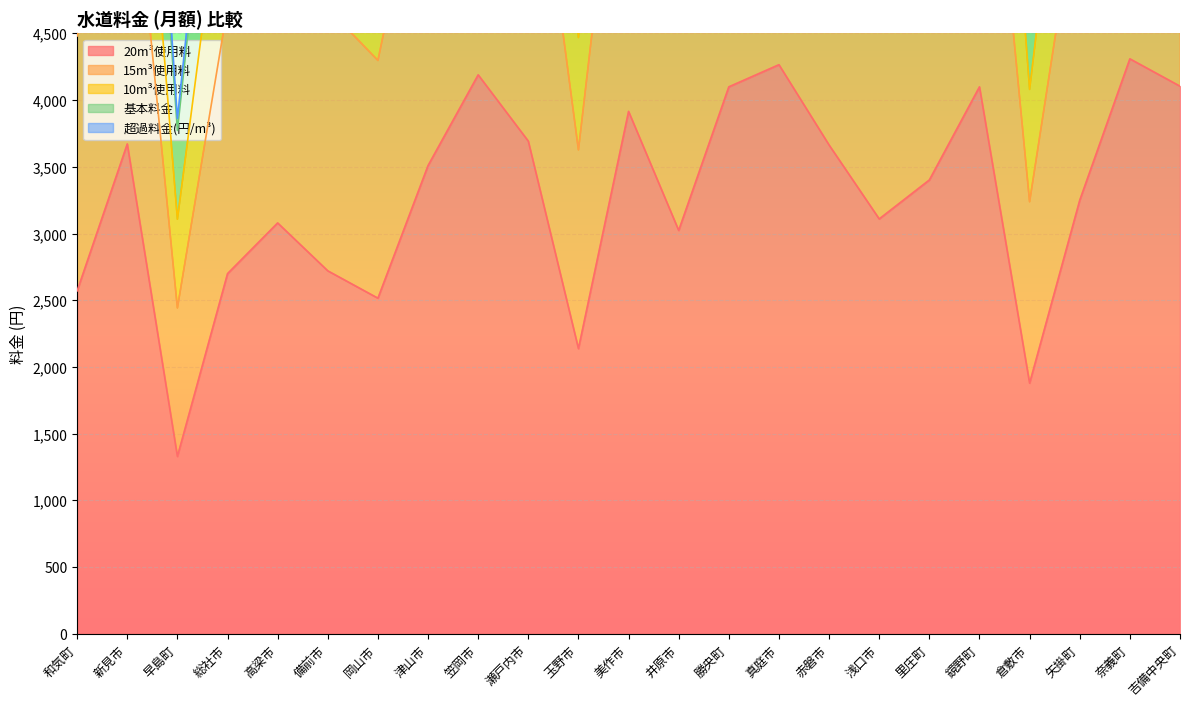

What is the spread (max minus min) of values at 井原市?

3780